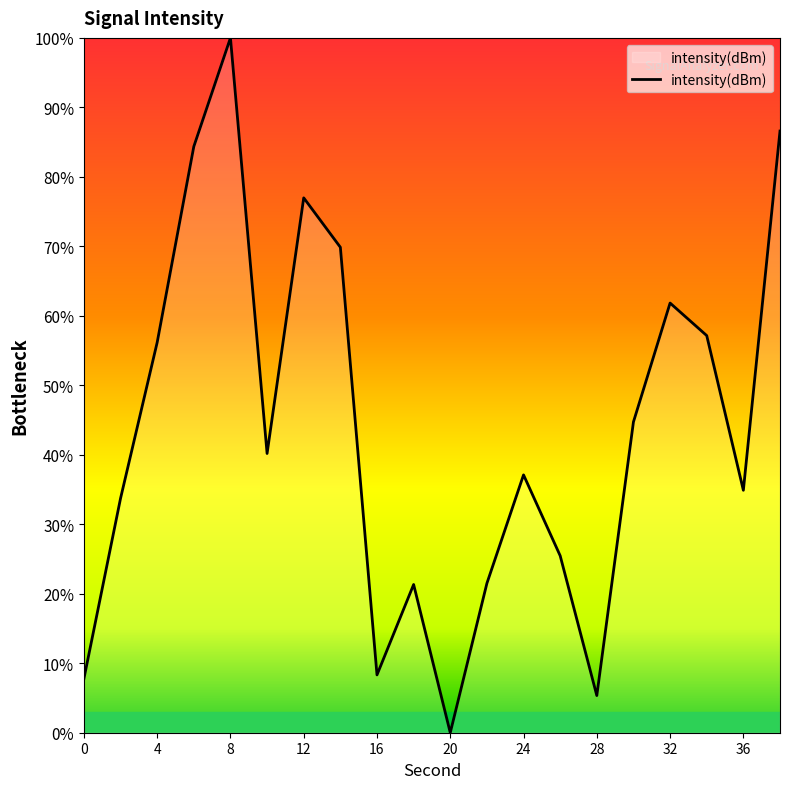

What is the difference between the maximum and minimum values?

100.0